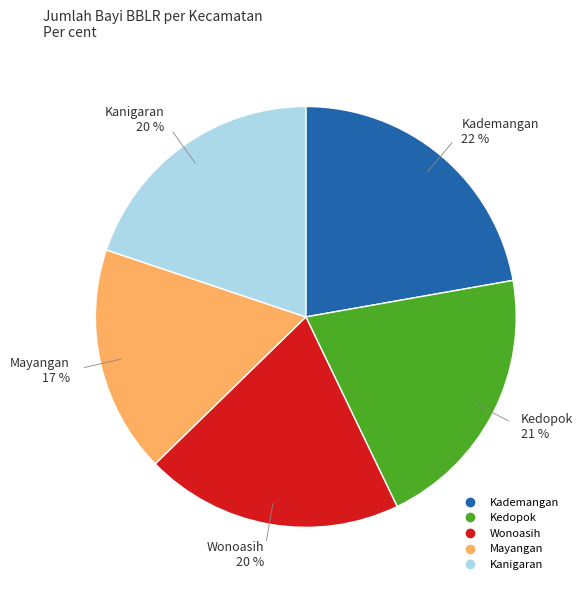

Approximately how many times larger is the value at Kanigaran compared to Wonoasih?

1.0